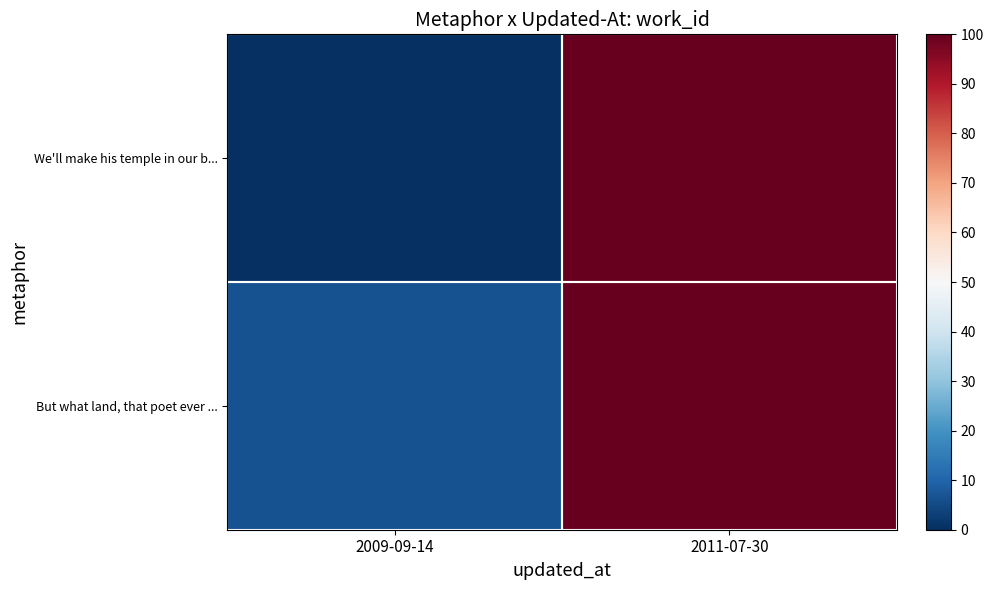

Between 2009-09-14 and 2011-07-30, which series saw the biggest shift?

We'll make his temple in our b...